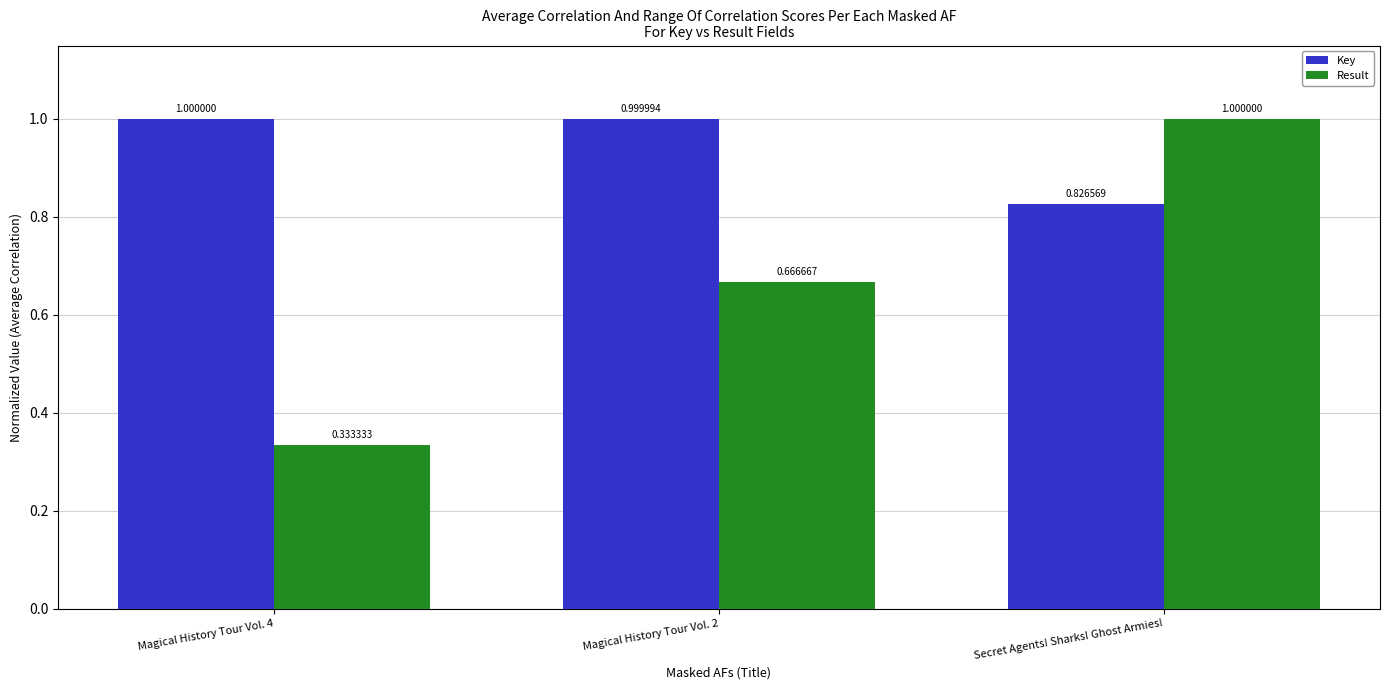

At how many categories does at least one series exceed 0?

3